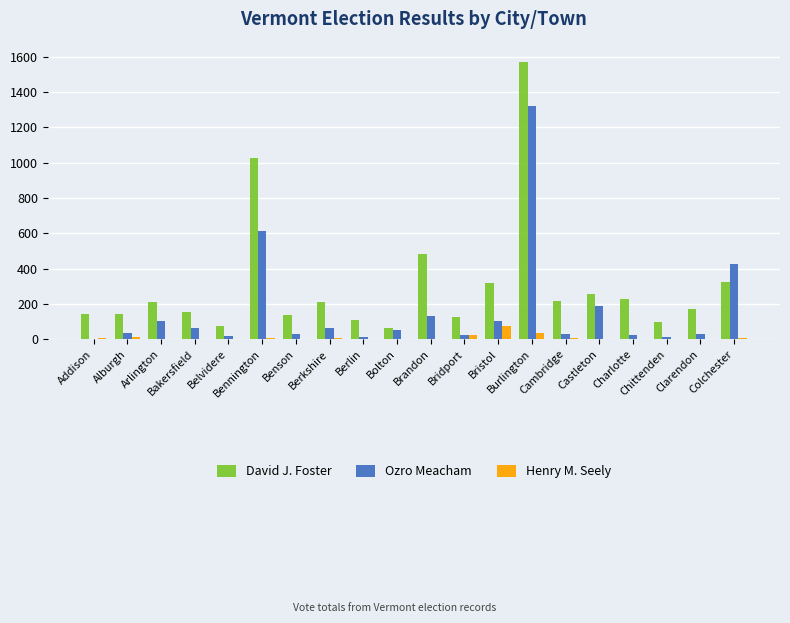

How many positive values does the Ozro Meacham series have?

19